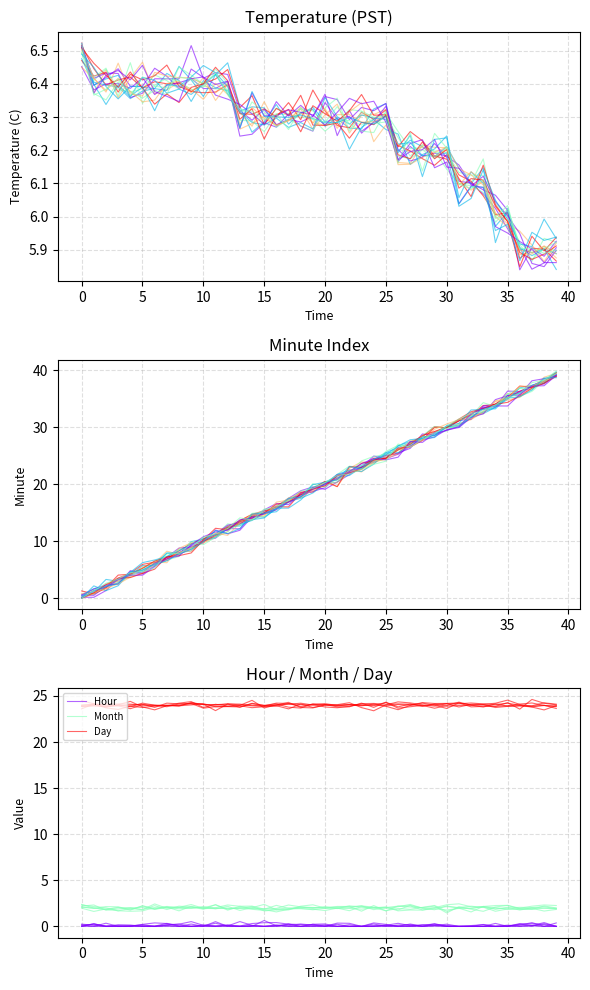

True or false: Hour and Day intersect in this chart.

False